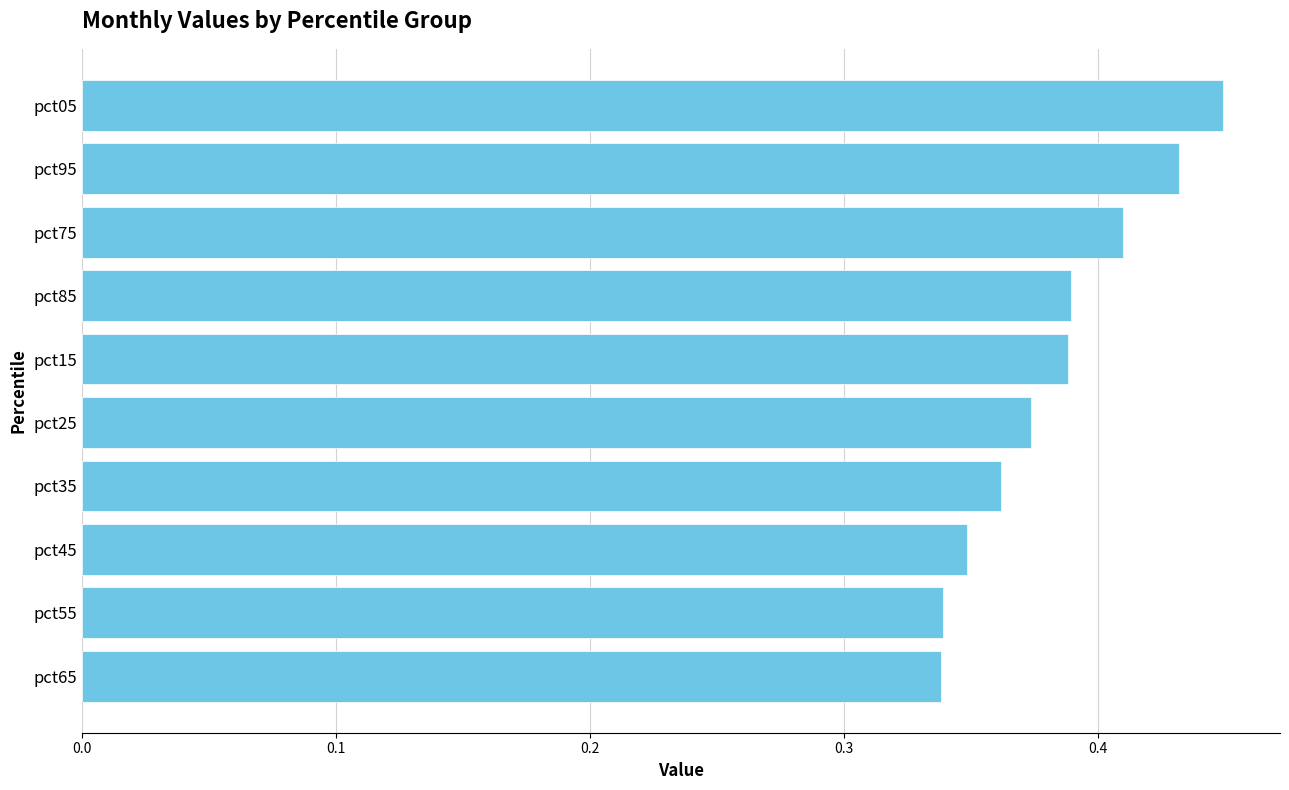

What is the label of the 10th bar from the bottom?

pct05